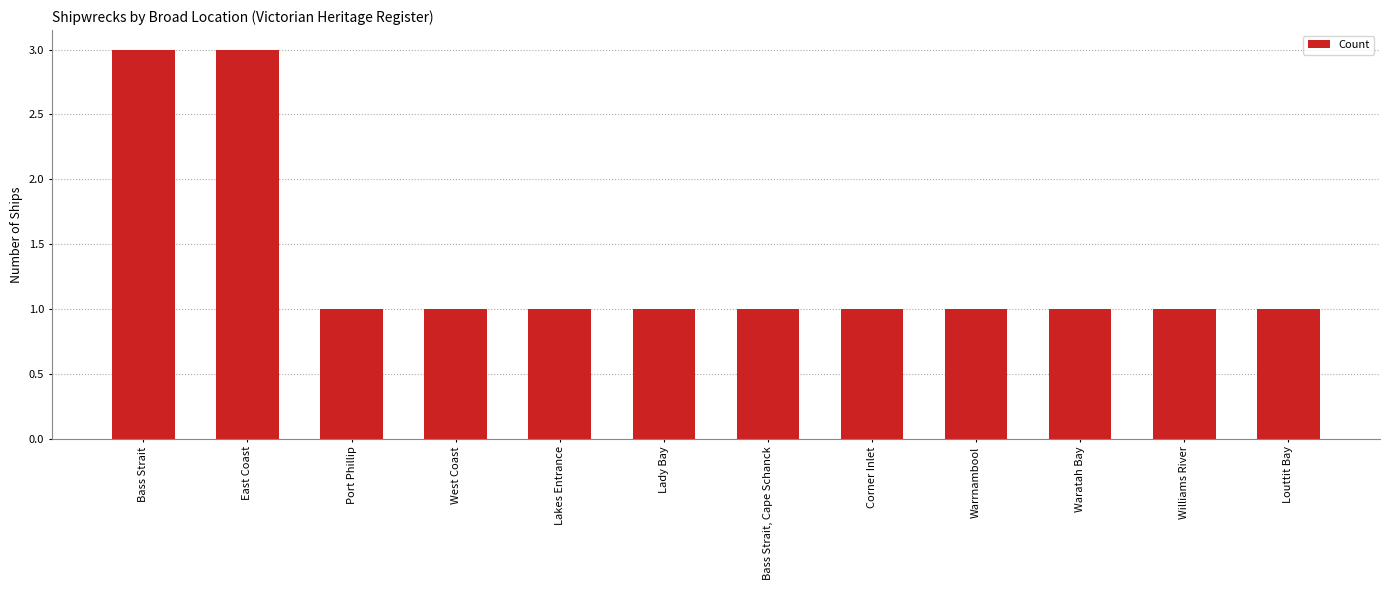

What is the maximum value shown in the chart?

3